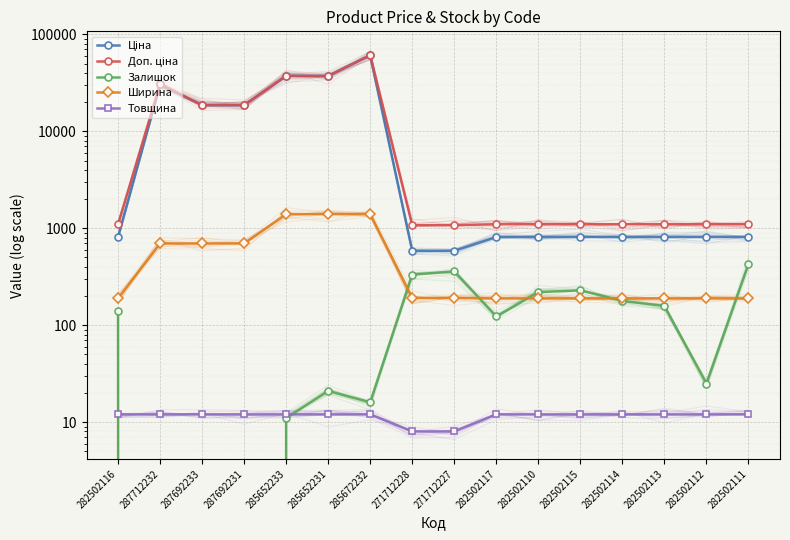

True or false: Товщина and Ціна intersect in this chart.

False